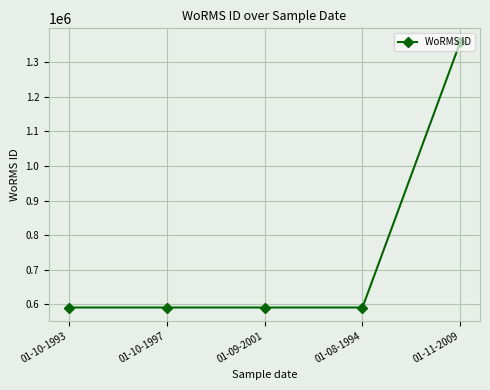

Is it true that the value at 01-10-1997 is 376006?

False